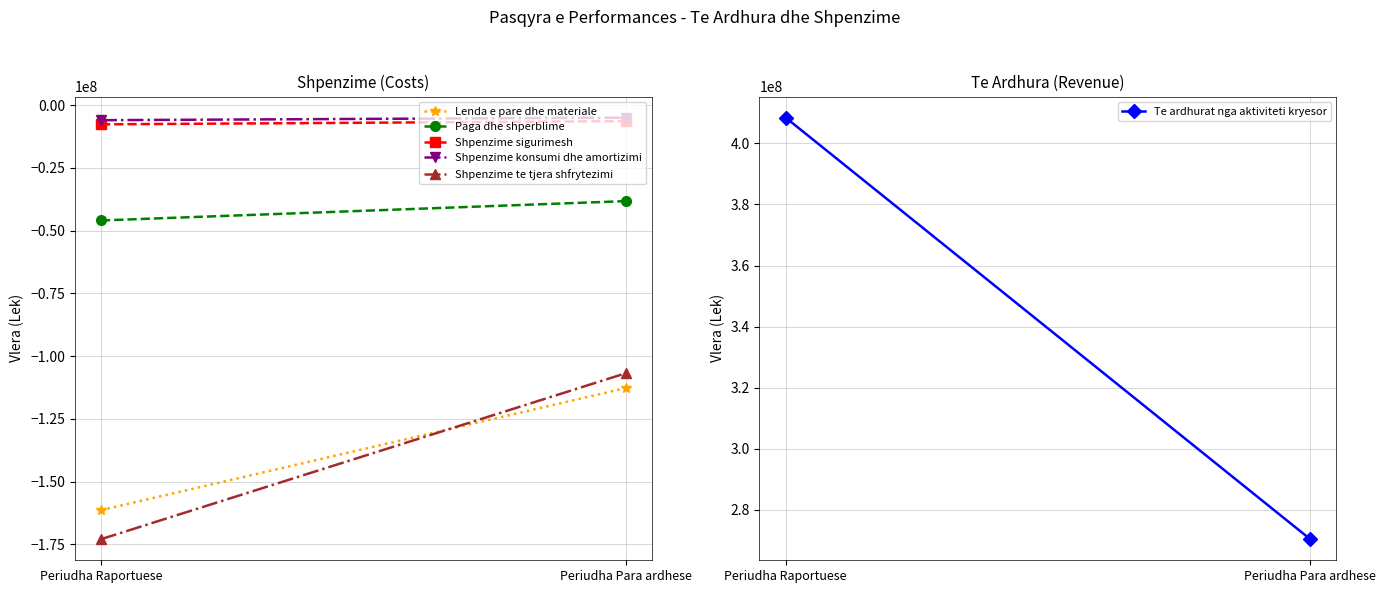

What are all the series names shown in the legend?

Lenda e pare dhe materiale, Paga dhe shperblime, Shpenzime sigurimesh, Shpenzime konsumi dhe amortizimi, Shpenzime te tjera shfrytezimi, Te ardhurat nga aktiviteti kryesor